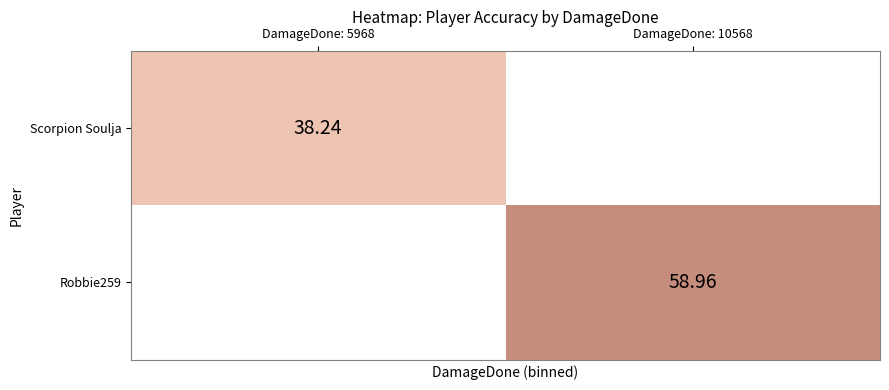

At how many categories does at least one series exceed 41?

1